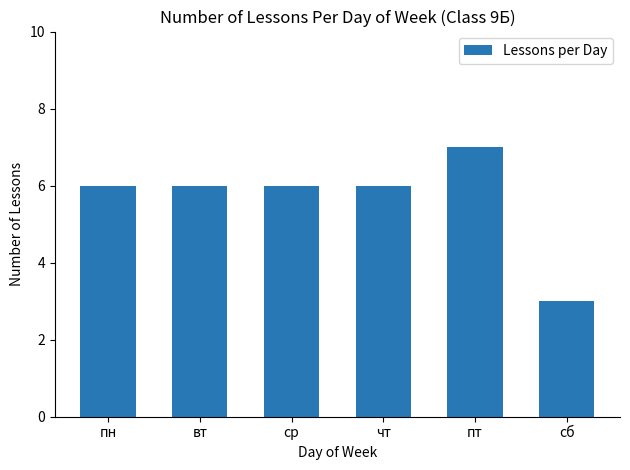

What is the minimum value shown in the chart?

3